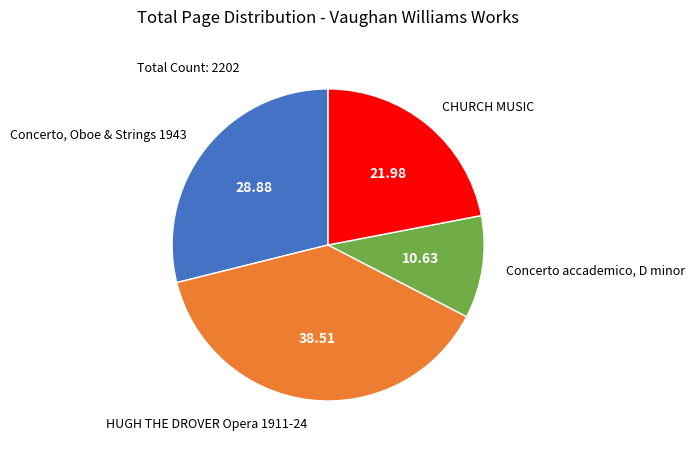

True or false: CHURCH MUSIC accounts for 22% of the total.

True